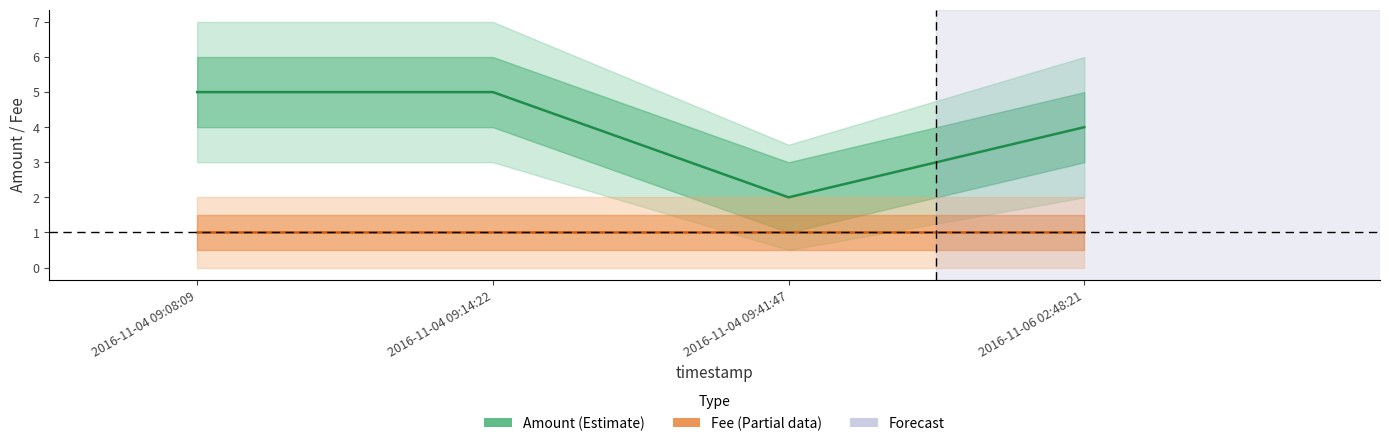

Rank the series by their maximum value, from highest to lowest.

Amount, Fee